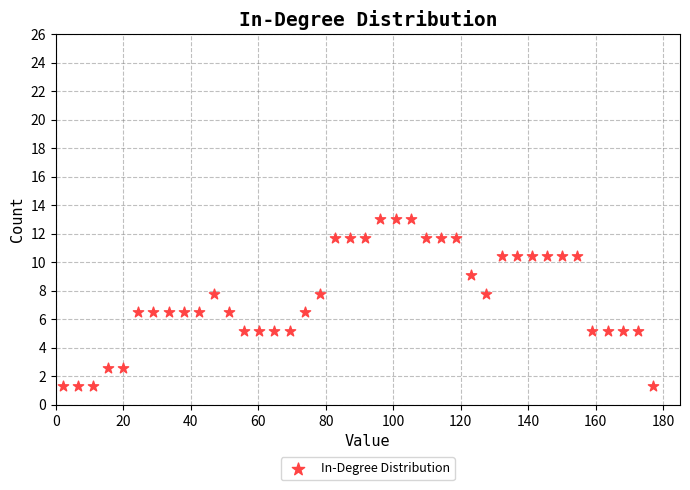

What is the range of Y values (max minus min)?

11.7